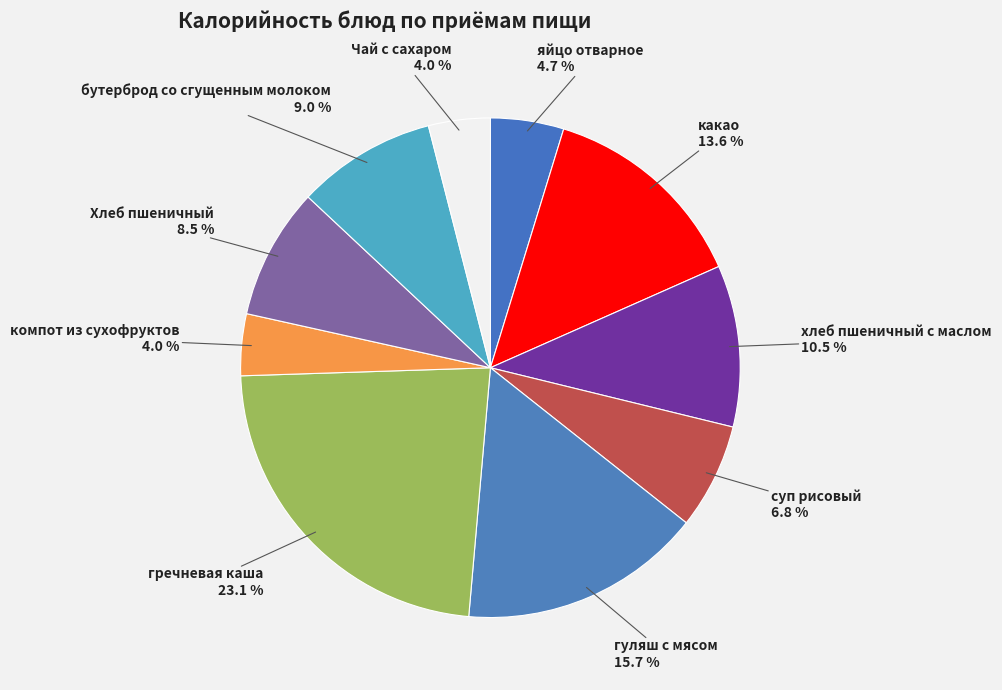

Which slice is the largest?

гречневая каша